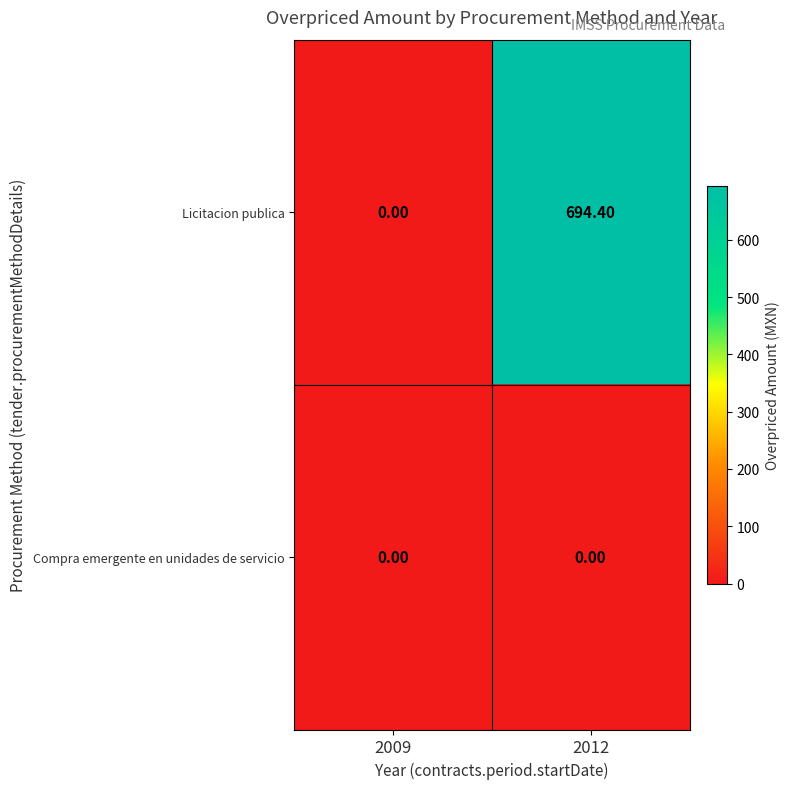

Which series has the largest range (max minus min)?

Licitacion publica